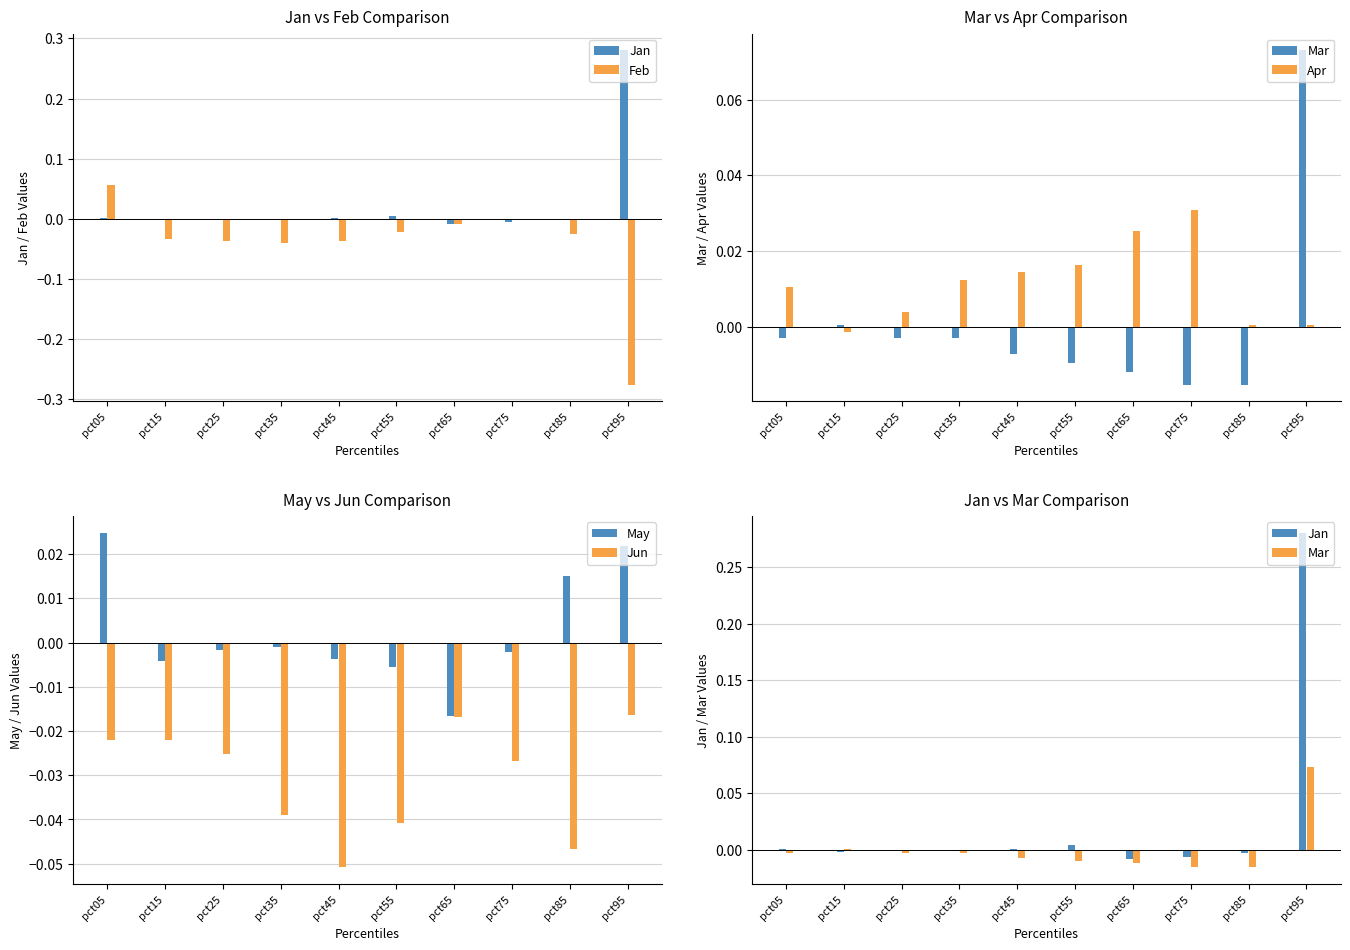

Which series changed the most between pct65 and pct95?

Jan